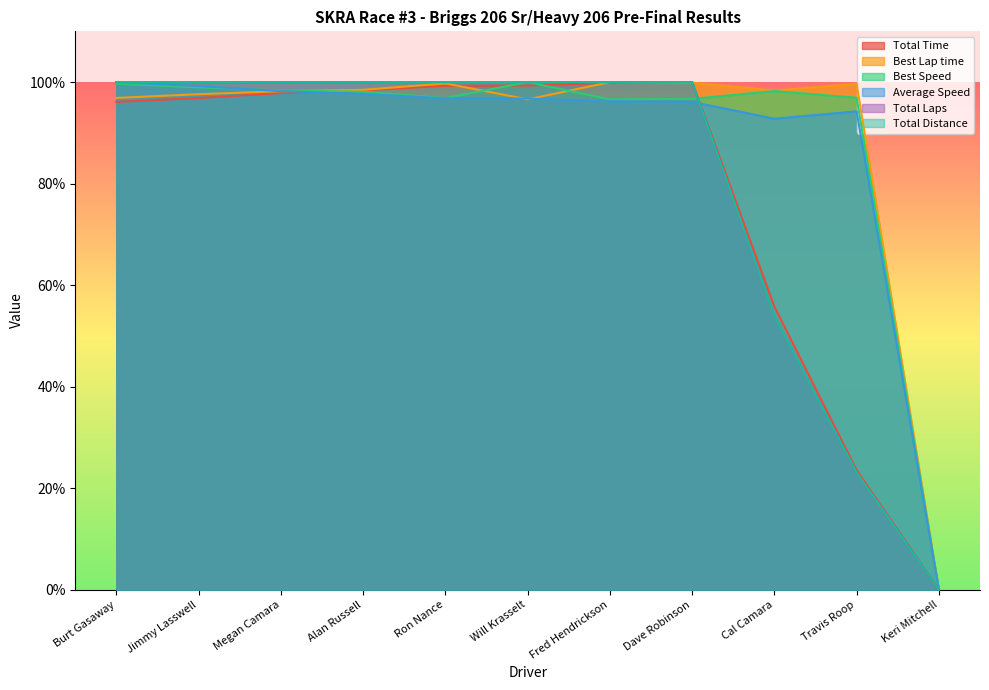

Rank the series at Dave Robinson from lowest to highest value.

Average Speed, Best Speed, Best Lap time, Total Time, Total Laps, Total Distance